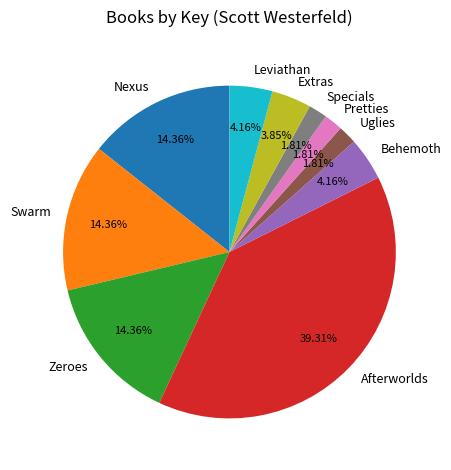

Which category has the biggest portion of the pie?

Afterworlds